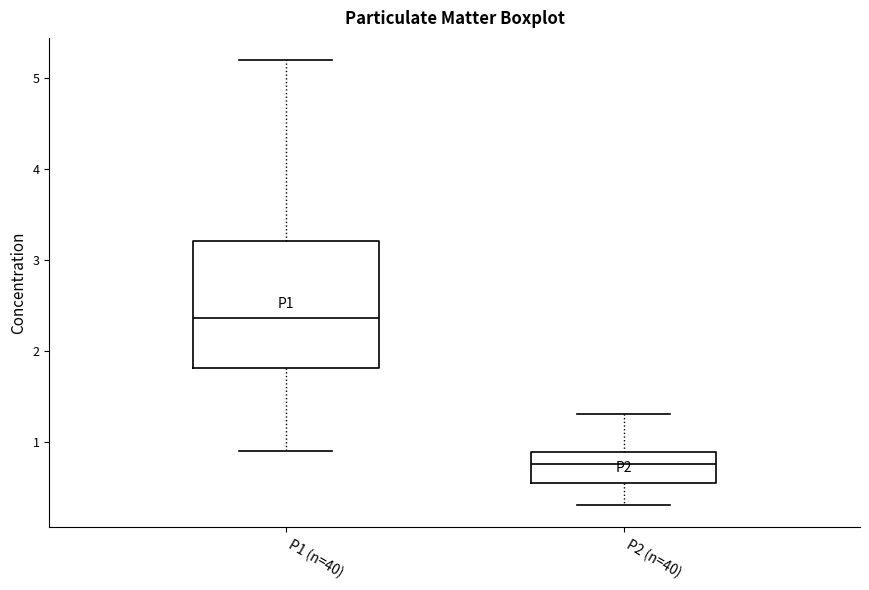

Which box has the highest median line?

P1 (n=40)